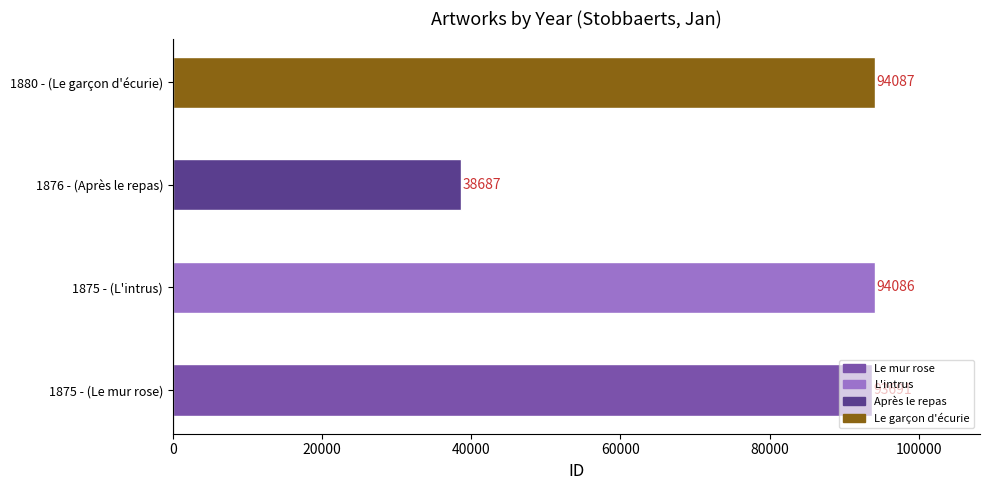

Approximately how many times larger is the value at 1876 - (Après le repas) compared to 1880 - (Le garçon d'écurie)?

0.4